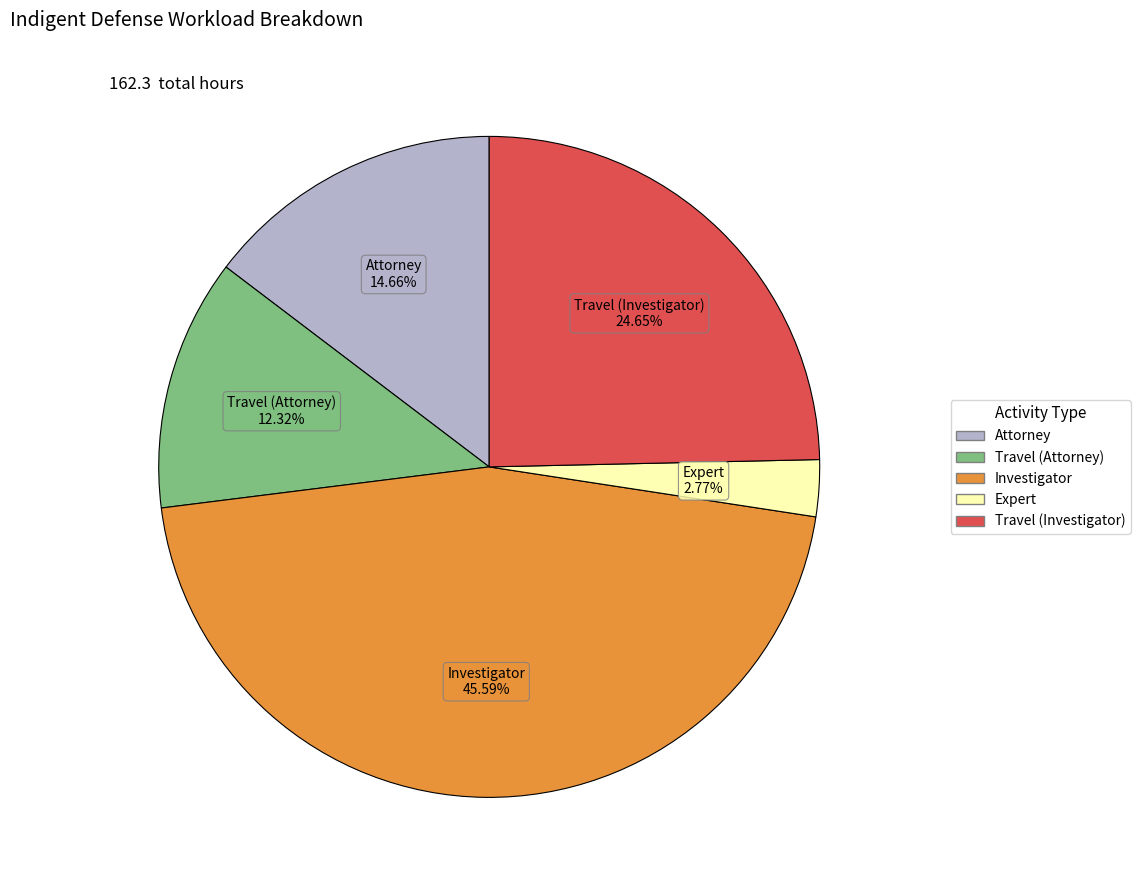

How many slices are in this pie chart?

5